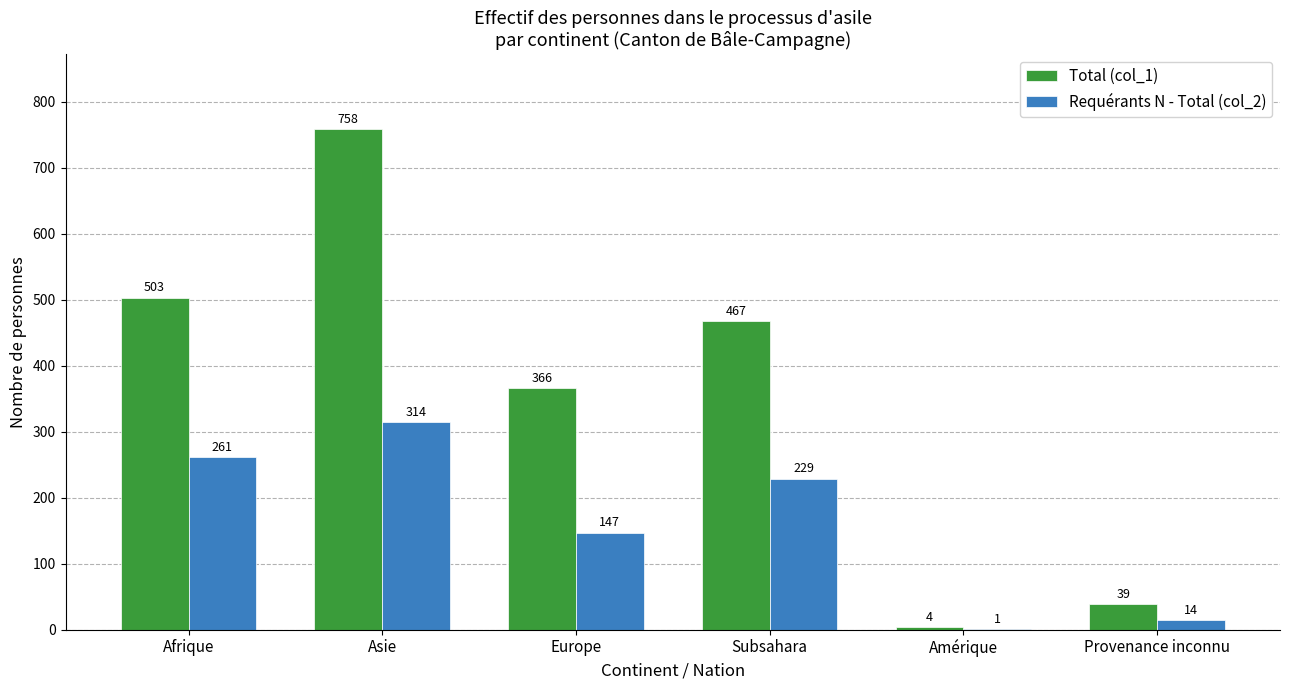

What is the sum of the Total (col_1) values at Amérique and Provenance inconnu?

43